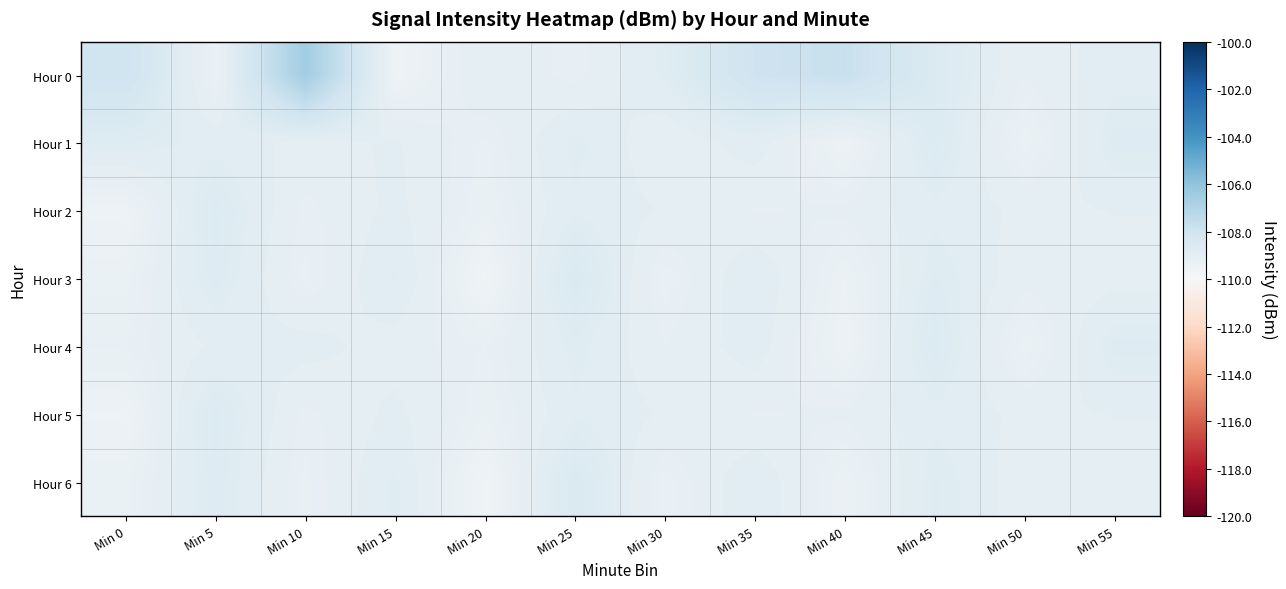

What is the maximum value shown in the chart?

-106.5